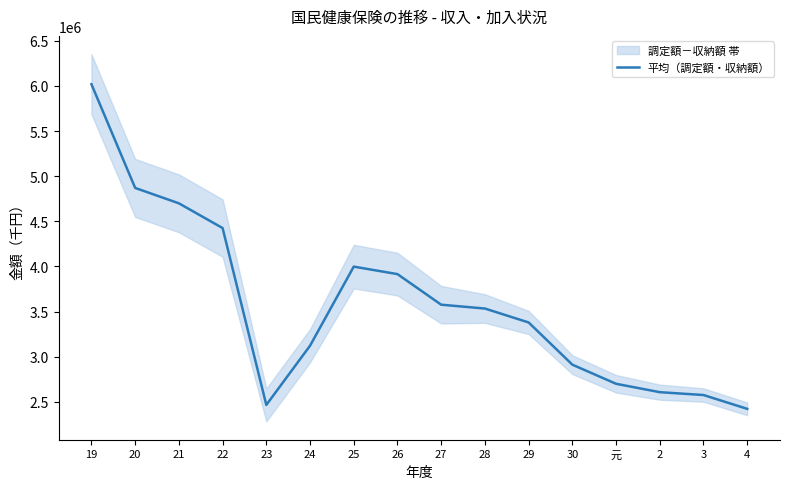

How many interior local valleys (lower than both neighbors) does the data have?

1